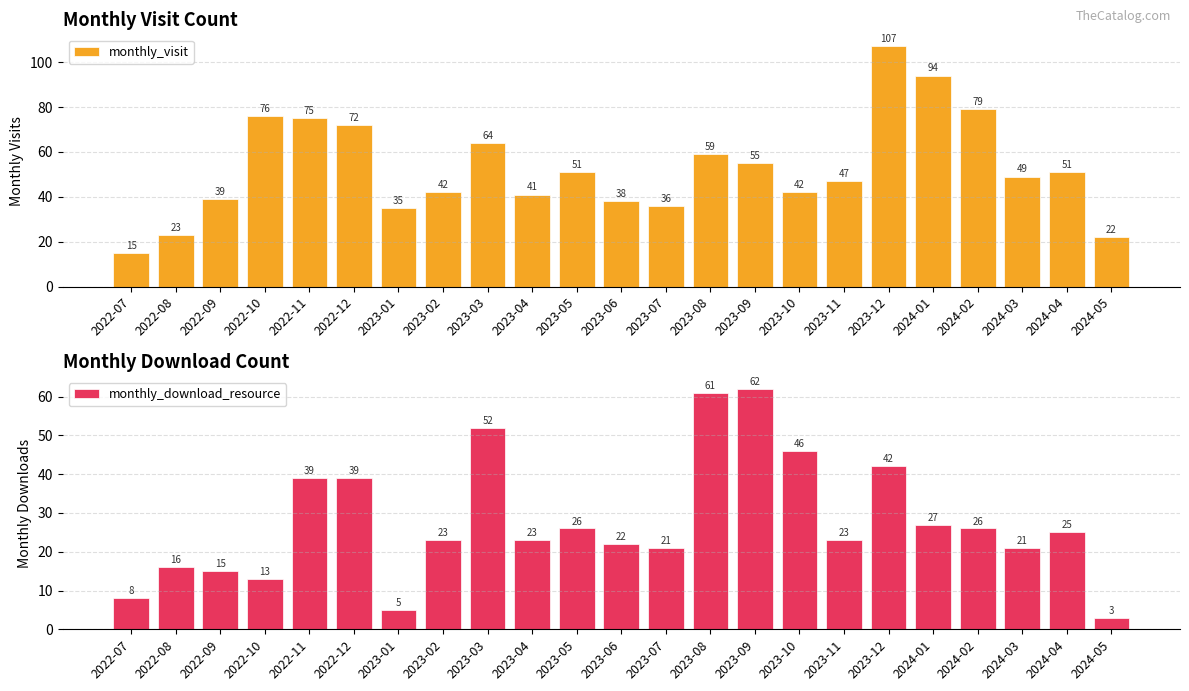

Which has a higher value, 2023-10 or 2023-02?

2023-10